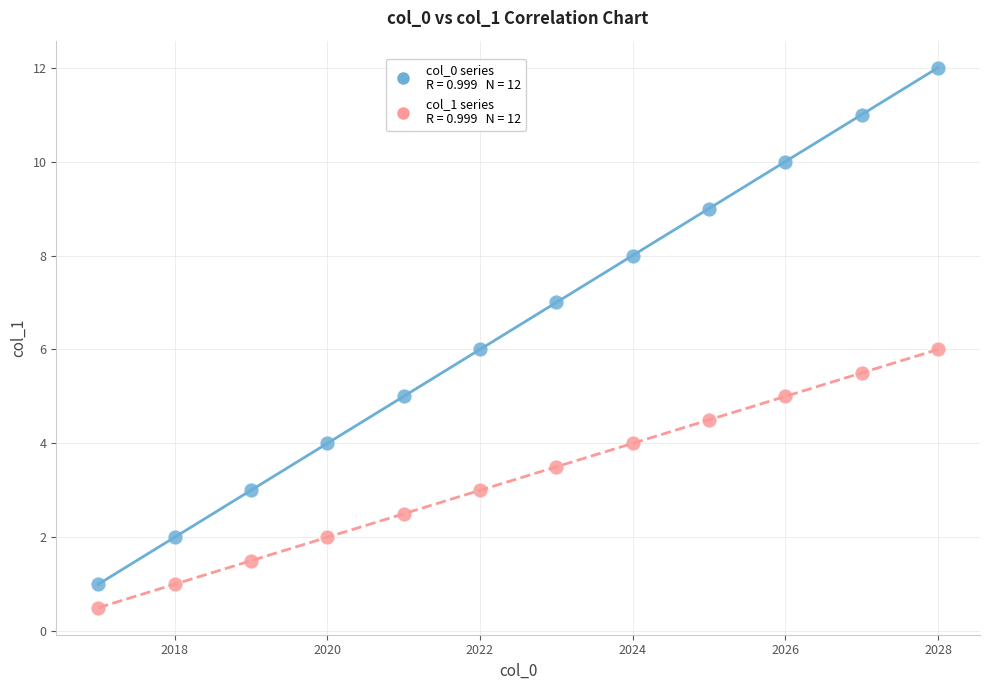

Across all data points, what is the range of Y values (max minus min)?

11.5